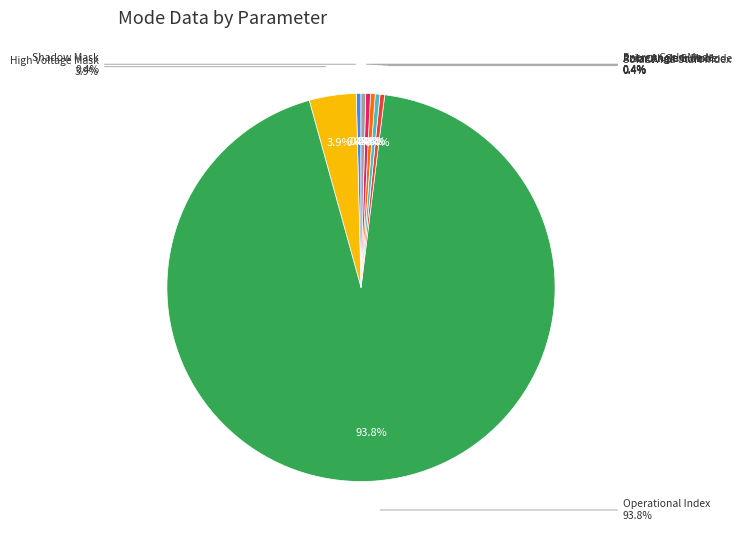

What is the smallest slice in the pie chart?

Shadow Mask